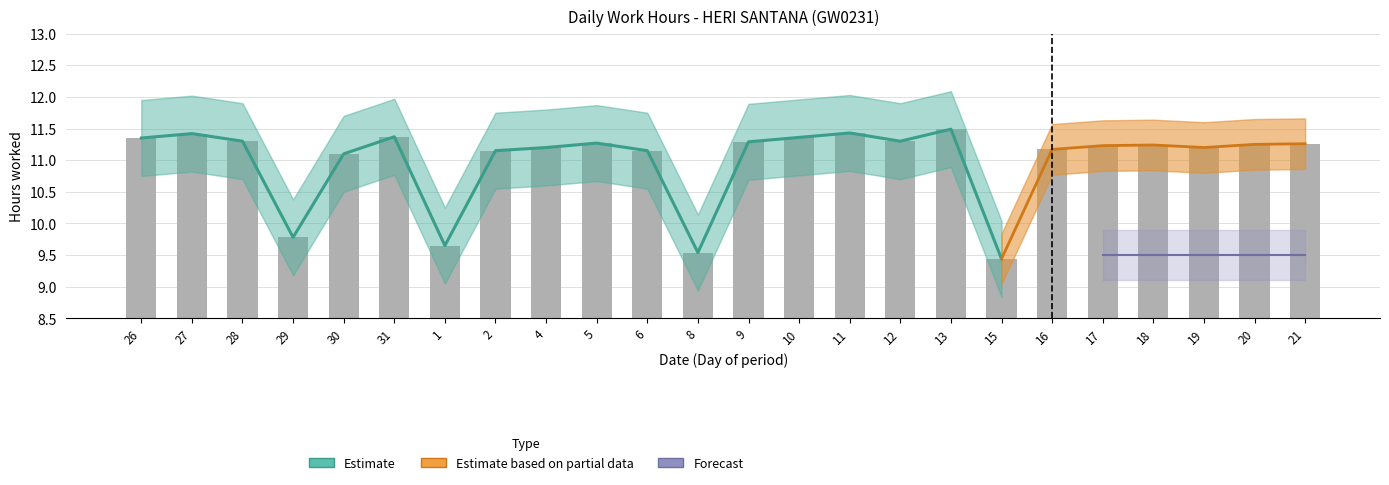

What is the difference between the maximum and minimum values?

2.1